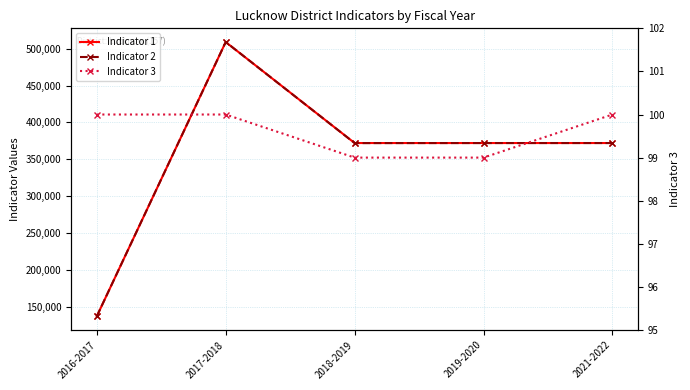

Is it true that Indicator 3 equals 100 at 2021-2022?

True